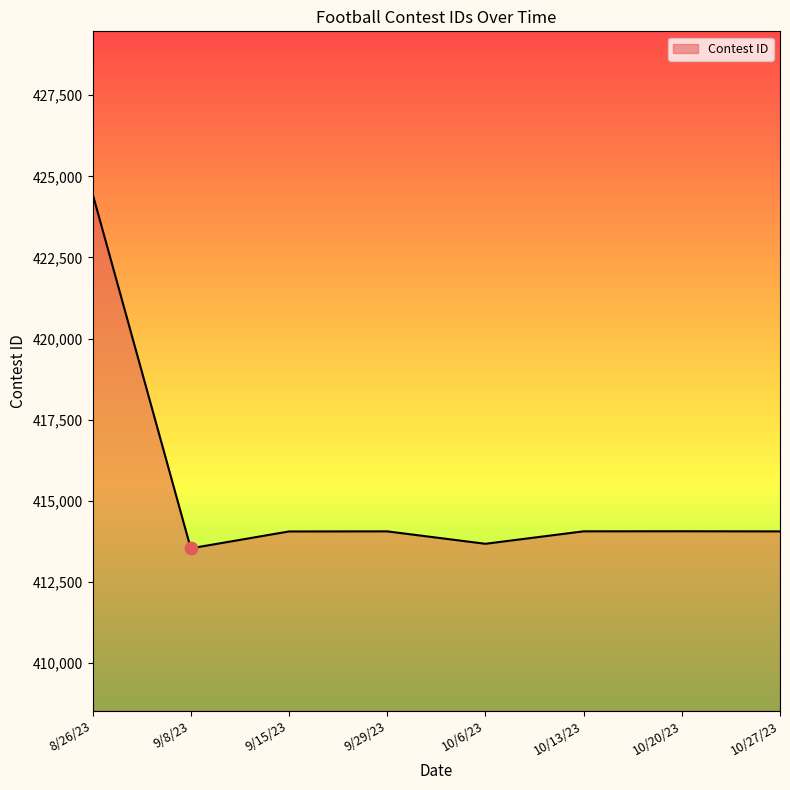

Which has a higher value, 8/26/23 or 9/8/23?

8/26/23